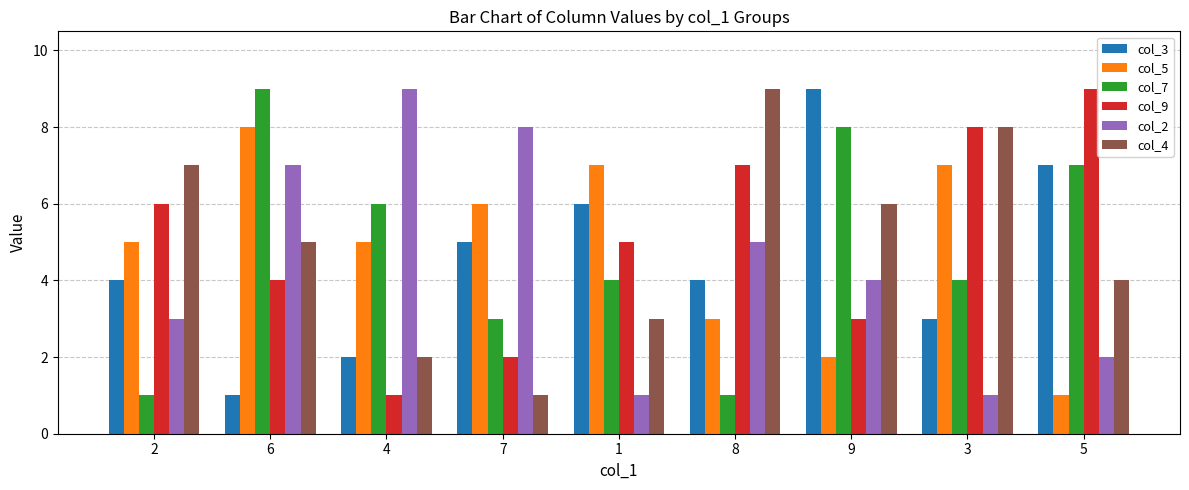

What is the value of the col_9 bar at the 9th from the left?

9